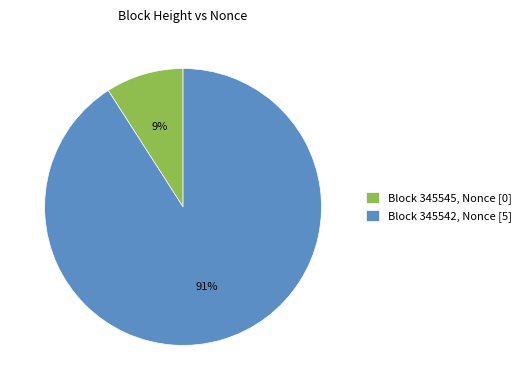

Between Block 345545, Nonce [0] and Block 345542, Nonce [5], which is larger?

Block 345542, Nonce [5]